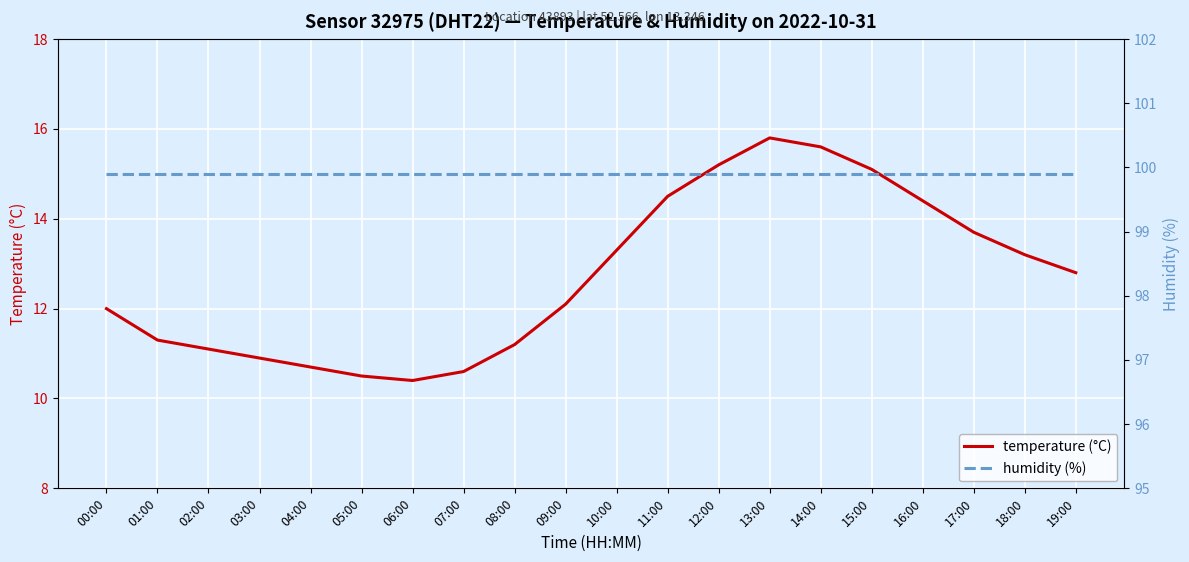

True or false: temperature (°C) has a value of 14.5 at 11:00.

True